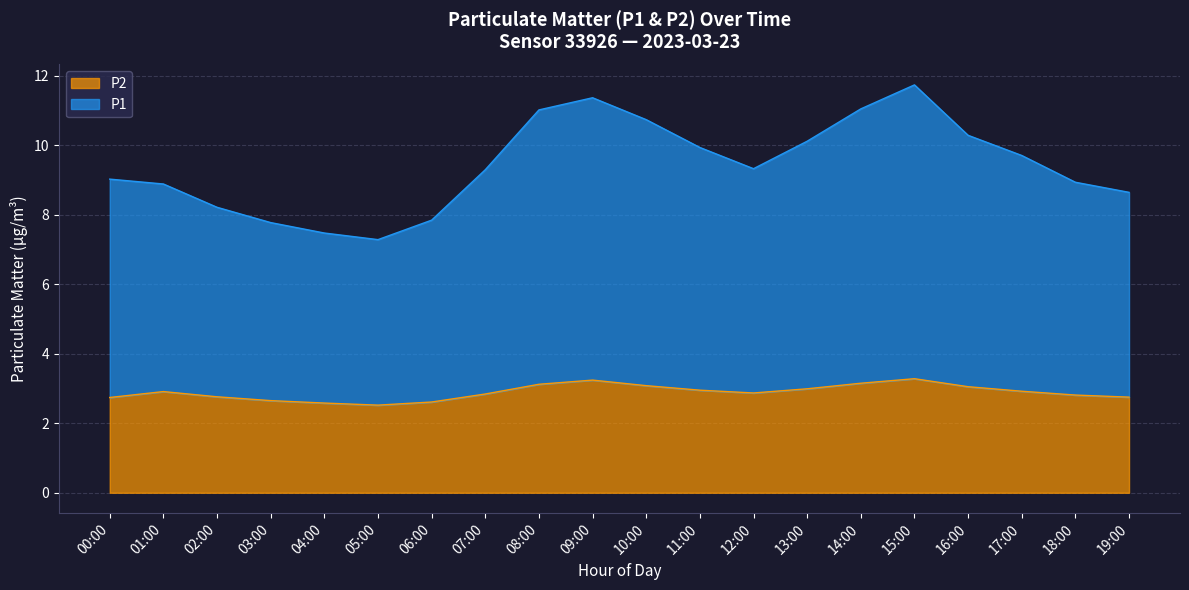

At which label is P1 closest to 9?

00:00